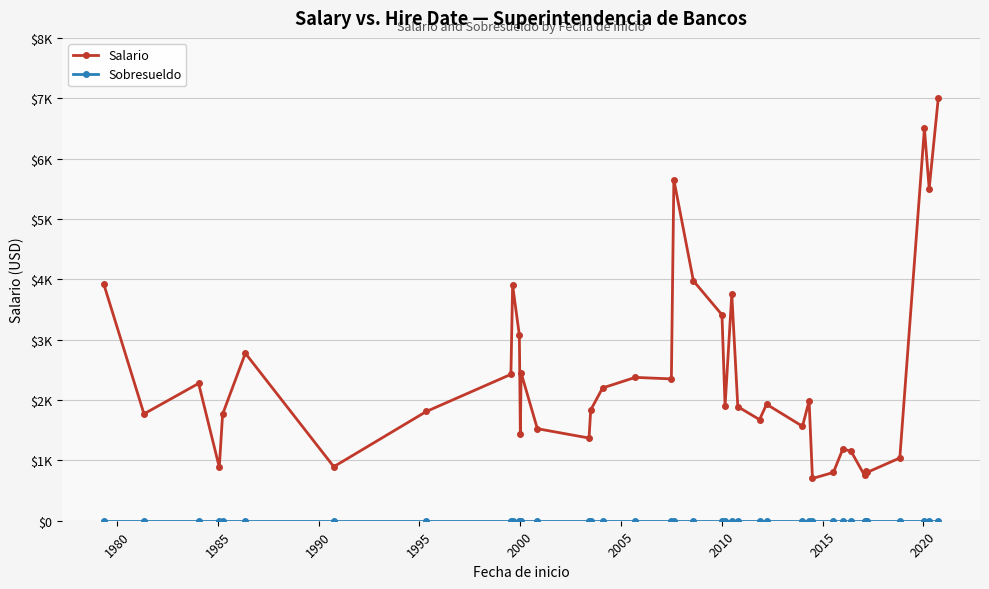

Does the chart have visible grid lines?

Yes